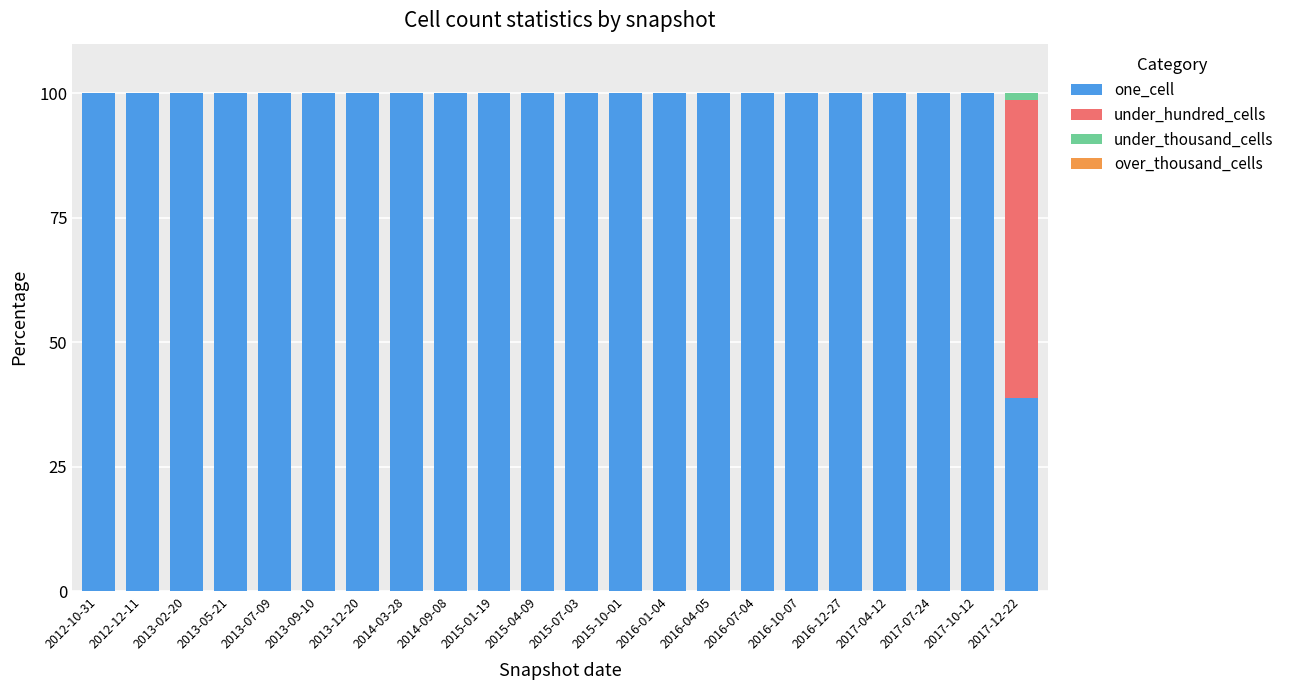

What is the total value across all series at 2016-12-27?

100.0